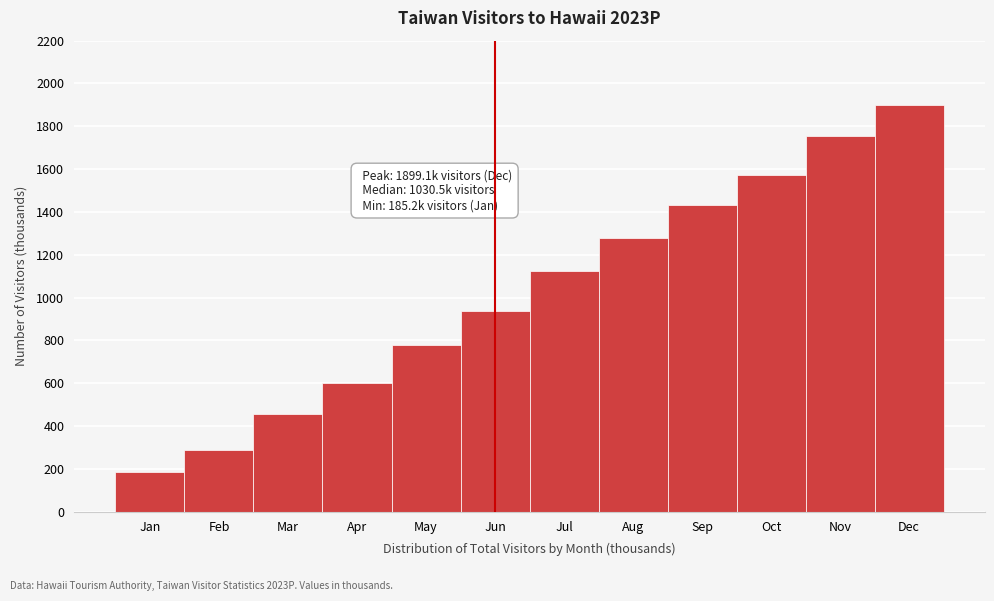

Reading left to right, list all the values displayed in this chart.

Jan=185.2	Feb=286.9	Mar=457.6	Apr=598.9	May=778.0	Jun=938.0	Jul=1123.0	Aug=1277.4	Sep=1431.7	Oct=1571.5	Nov=1754.0	Dec=1899.1